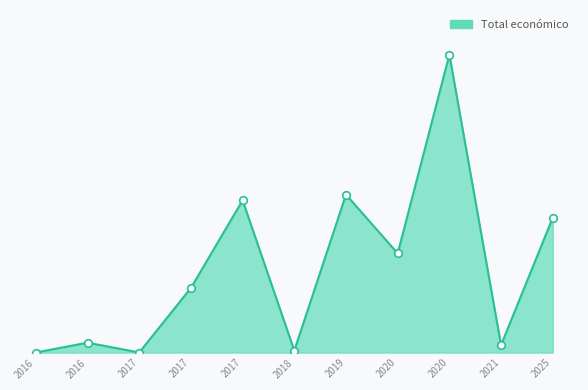

Approximately how many times larger is the value at 2017 compared to 2016?

1916.3